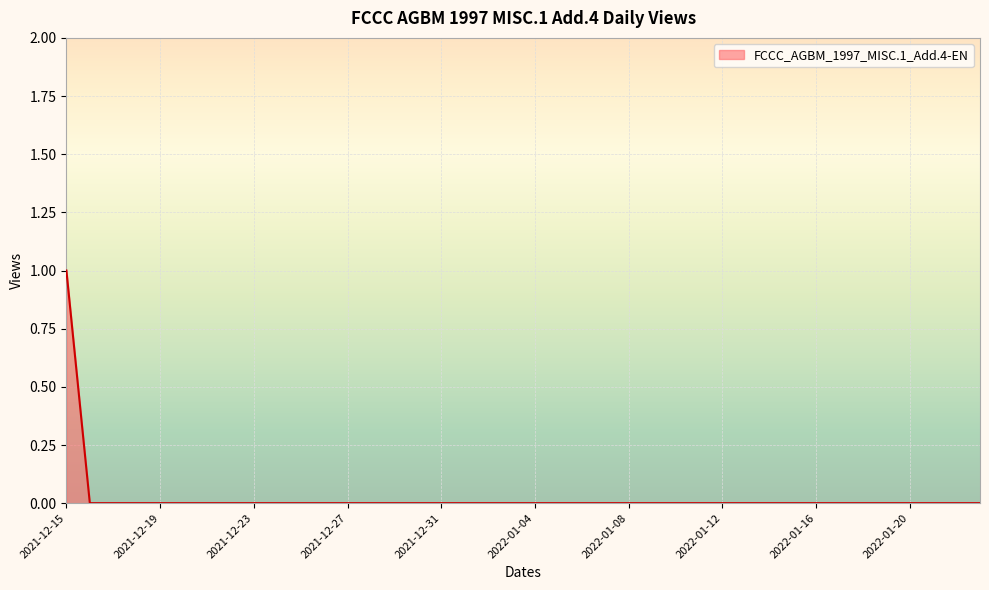

What is the difference between the maximum and minimum values?

1